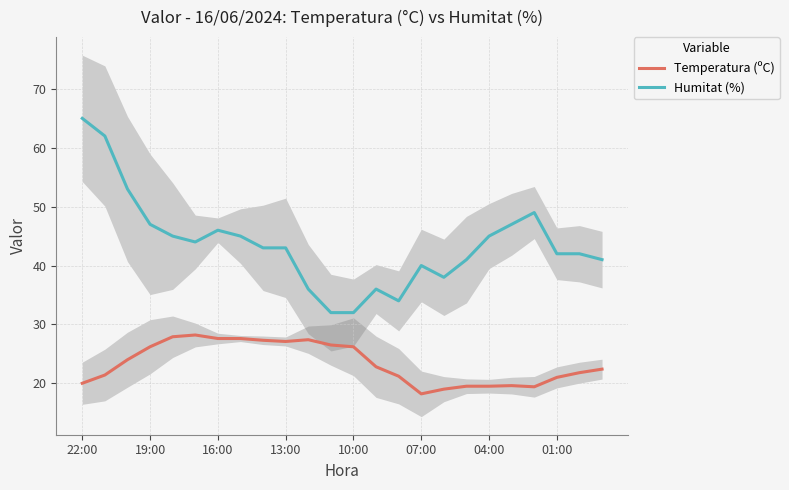

Which series has the largest total across all categories?

Humitat (%)